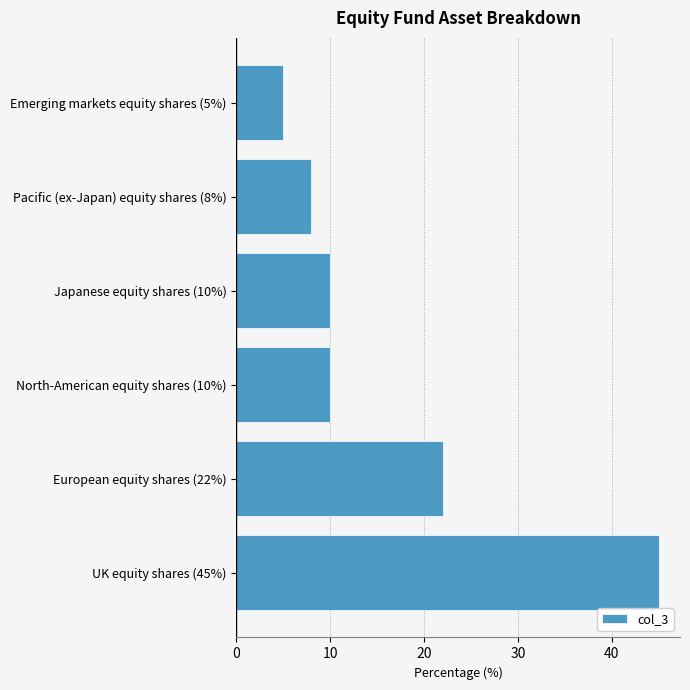

What is the maximum value shown in the chart?

45